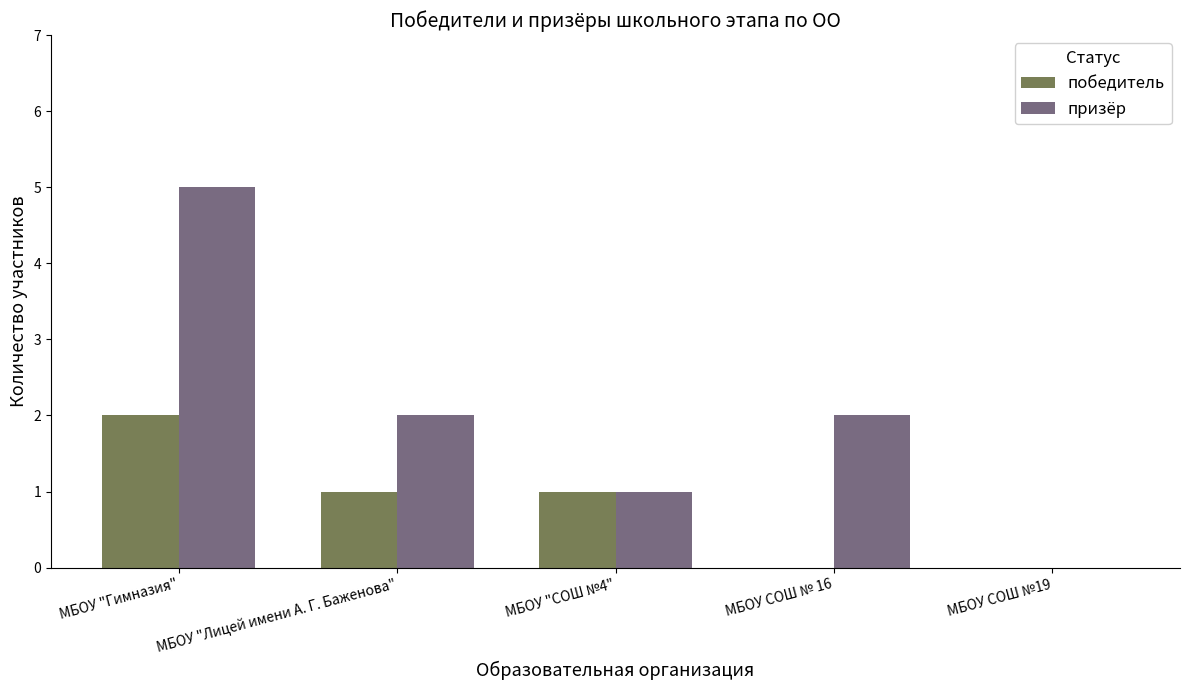

What is the average value of the призёр series?

2